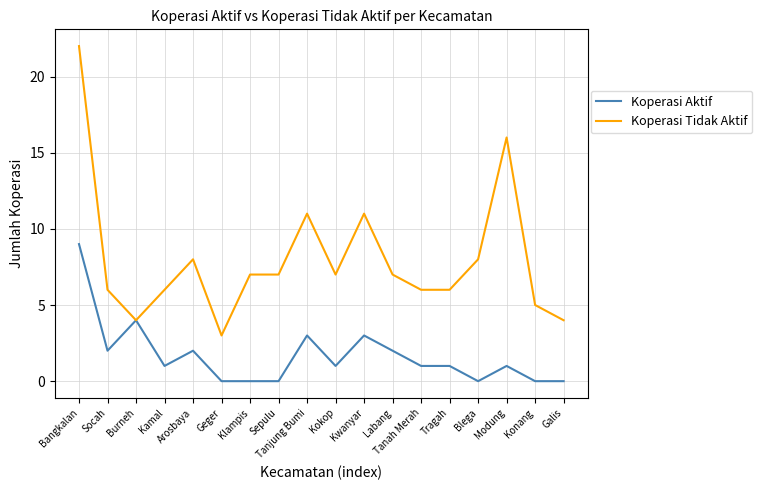

What is the spread (max minus min) of values at Bangkalan?

13